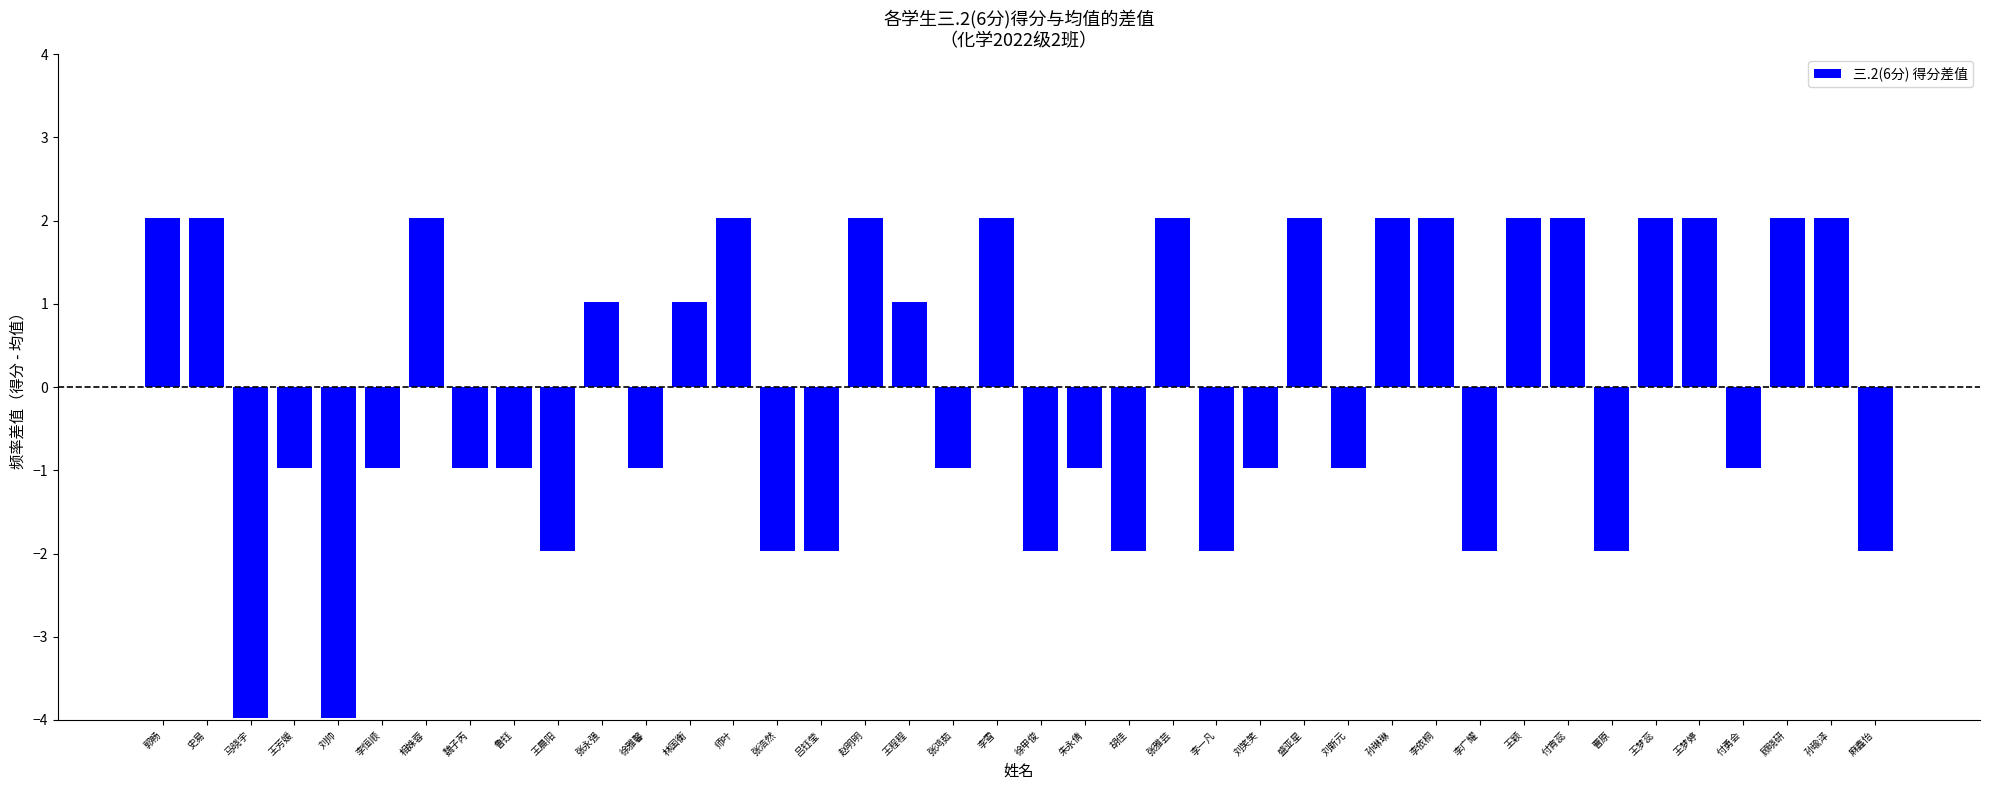

True or false: the data shows -2.0 at 王晨阳.

True